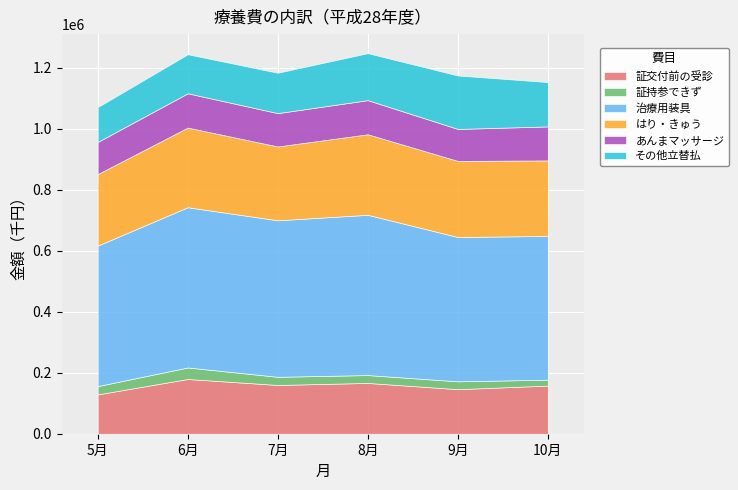

How many categories are shown in the chart?

6